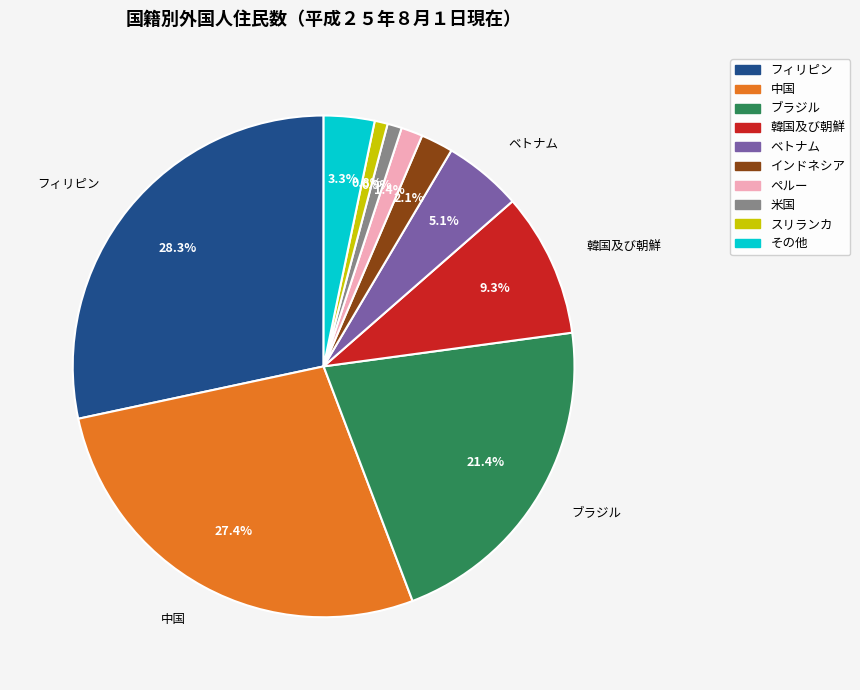

Count the number of slices in the pie.

10